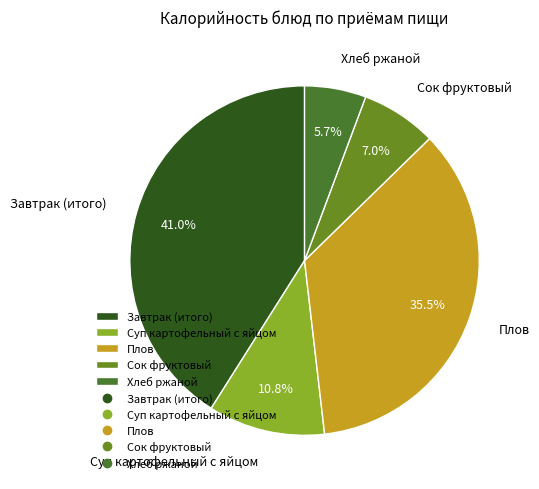

Approximately how many times larger is the value at Суп картофельный с яйцом compared to Хлеб ржаной?

1.9